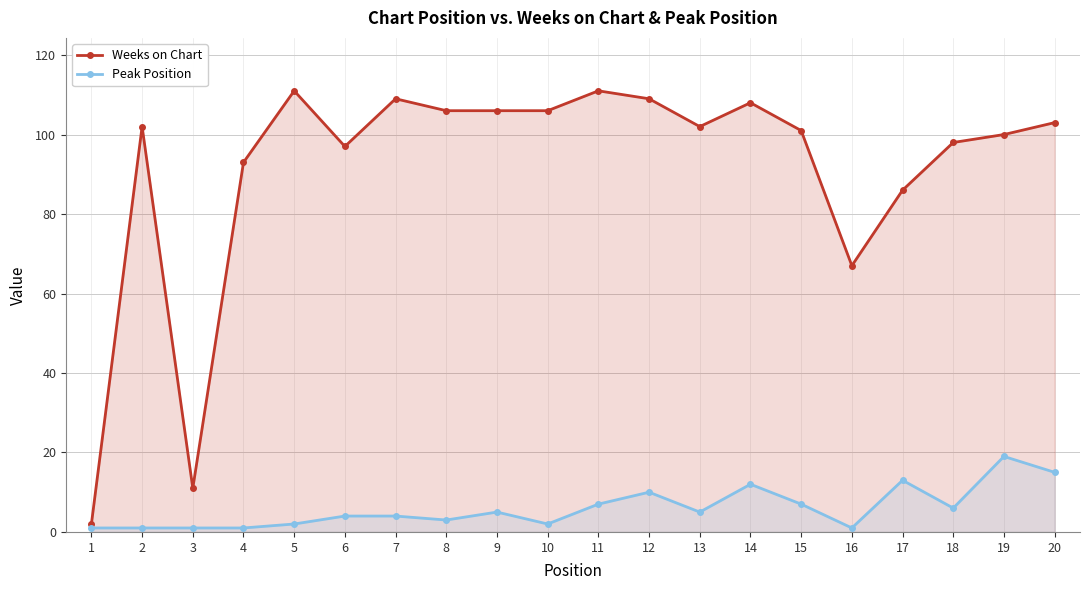

Where is the first local minimum for Weeks on Chart?

3